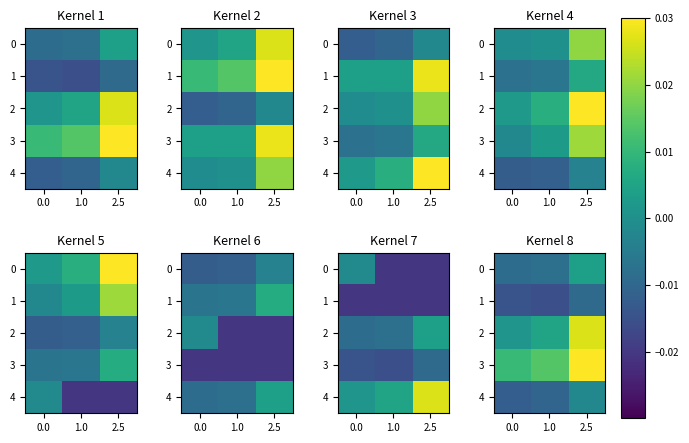

Is it true that 3 equals 0.0 at 2.5?

True